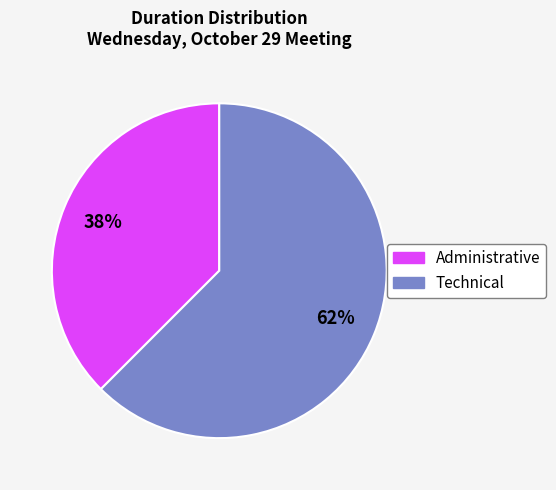

Does any single category account for the majority?

Yes